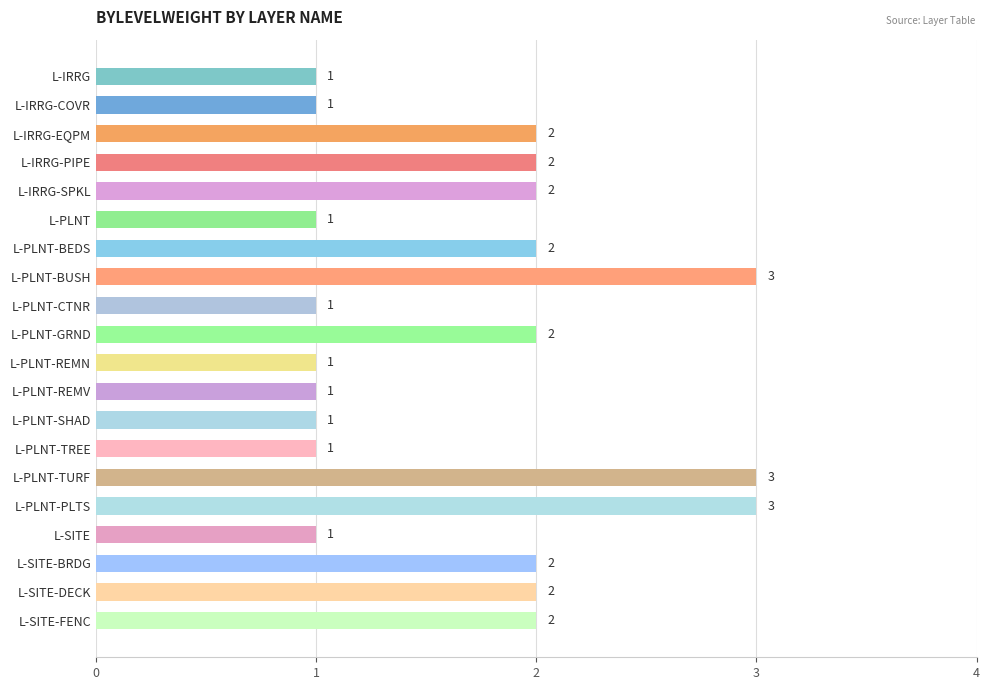

Reading top to bottom, extract all data points from this chart.

L-IRRG=1	L-IRRG-COVR=1	L-IRRG-EQPM=2	L-IRRG-PIPE=2	L-IRRG-SPKL=2	L-PLNT=1	L-PLNT-BEDS=2	L-PLNT-BUSH=3	L-PLNT-CTNR=1	L-PLNT-GRND=2	L-PLNT-REMN=1	L-PLNT-REMV=1	L-PLNT-SHAD=1	L-PLNT-TREE=1	L-PLNT-TURF=3	L-PLNT-PLTS=3	L-SITE=1	L-SITE-BRDG=2	L-SITE-DECK=2	L-SITE-FENC=2